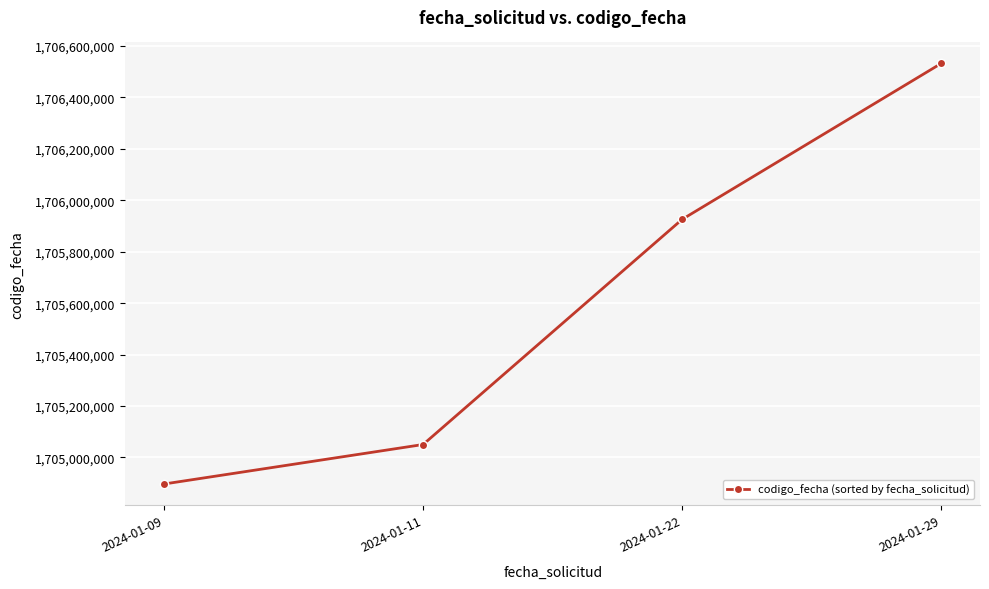

What is the change in value from 2024-01-11 to 2024-01-29?

+1481455